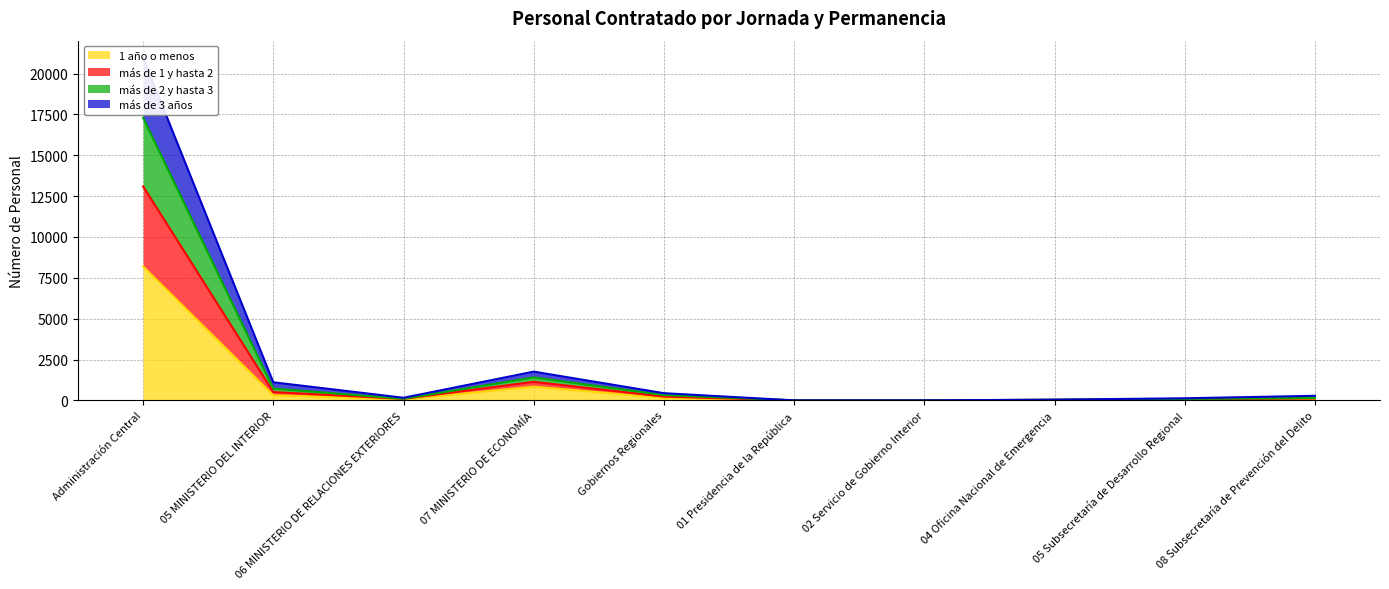

Which series changed the most between 05 MINISTERIO DEL INTERIOR and 04 Oficina Nacional de Emergencia?

más de 2 y hasta 3